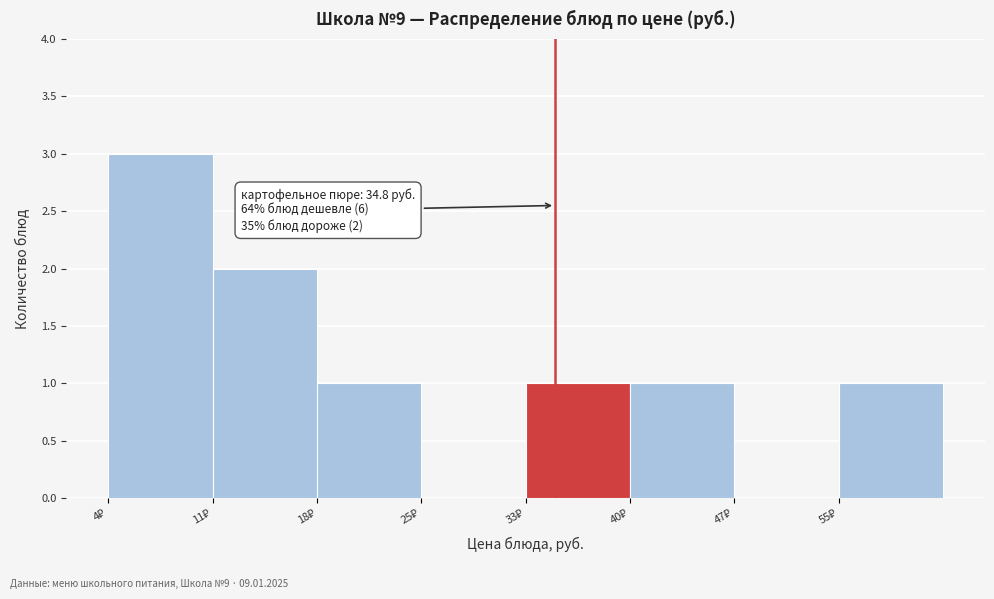

Which range on the x-axis has the tallest bar?

4 to 11